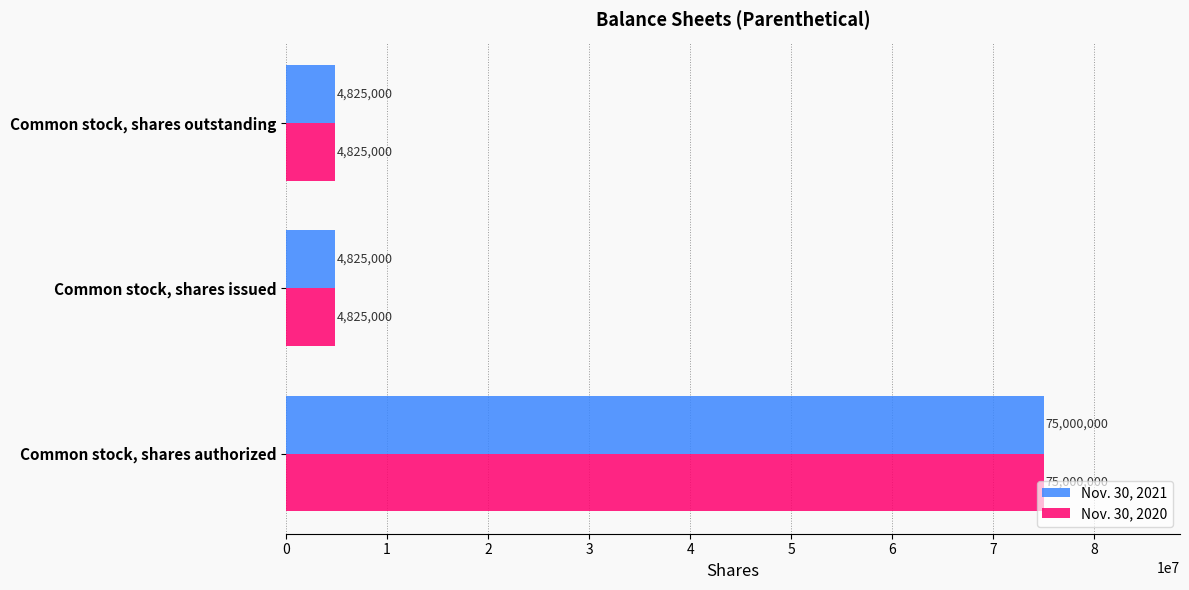

True or false: Nov. 30, 2020 has a value of 4825000 at Common stock, shares outstanding.

True